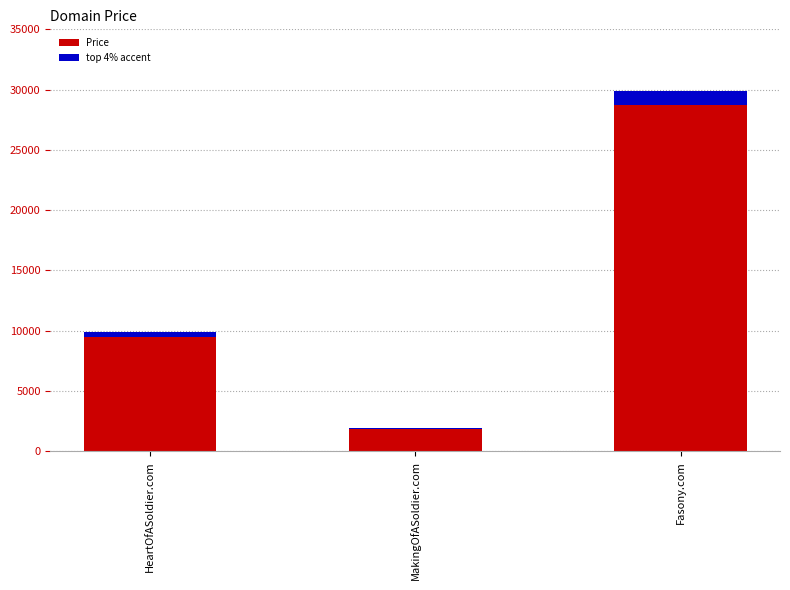

What is the greatest value displayed?

29888